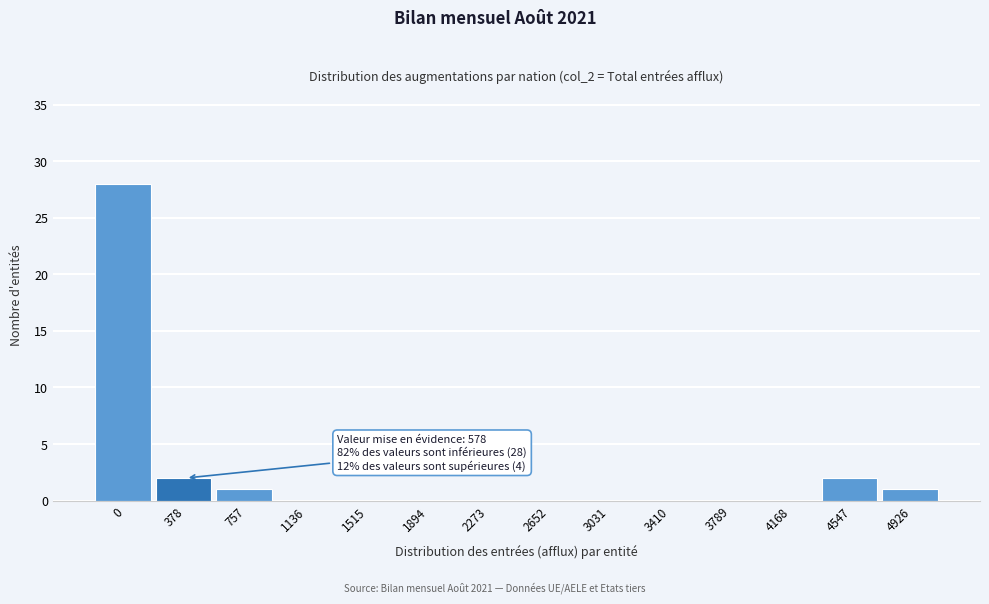

Reading left to right, extract all data points from this chart.

0=28	378=2	757=1	1136=0	1515=0	1894=0	2273=0	2652=0	3031=0	3410=0	3789=0	4168=0	4547=2	4926=1